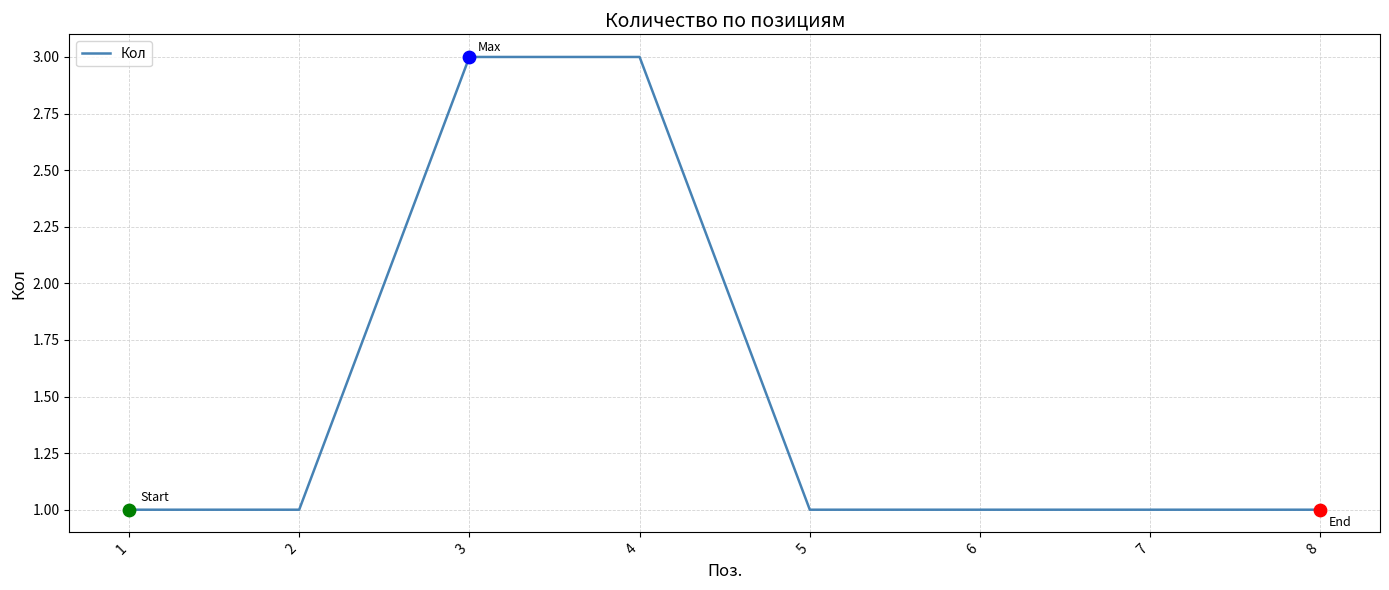

What is the ratio of the value at 5 to the value at 6?

1.0